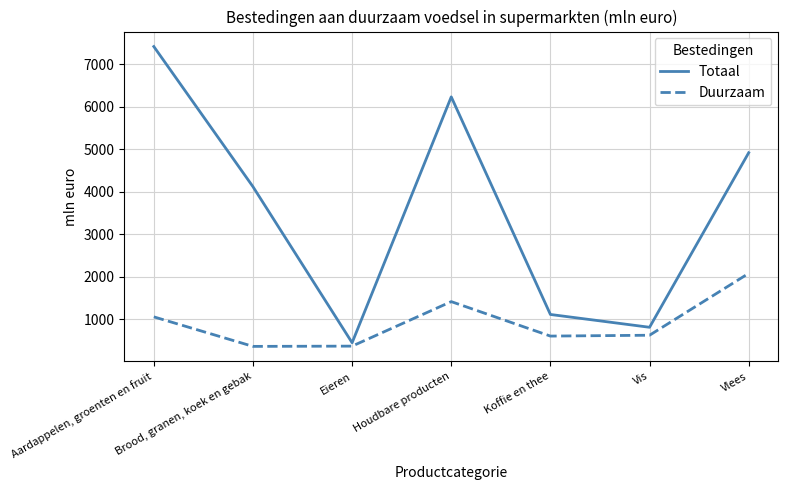

List the series in order of their peak value, highest first.

Totaal, Duurzaam